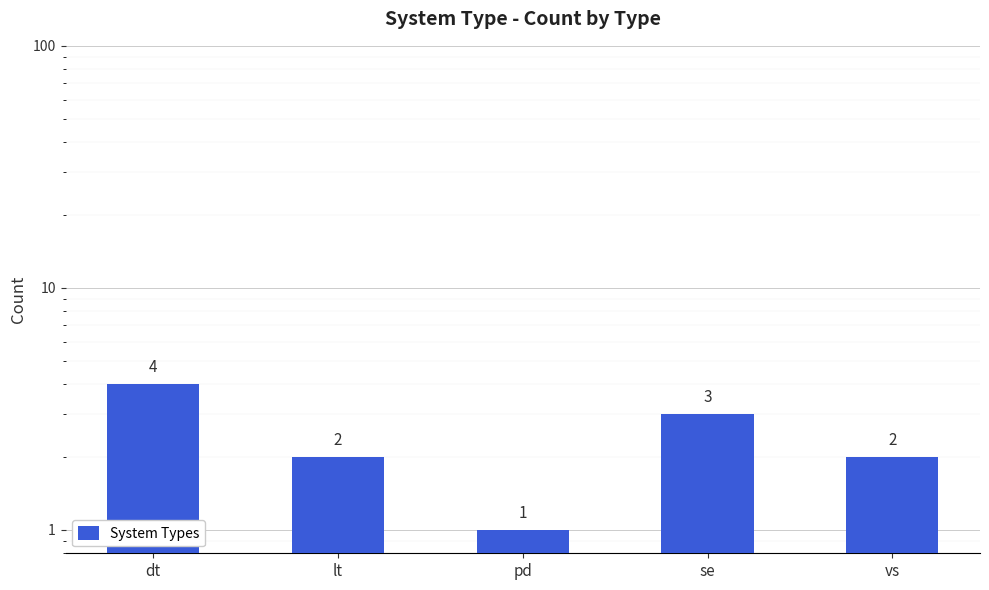

Reading left to right, what are all the values shown in this chart?

dt=4	lt=2	pd=1	se=3	vs=2